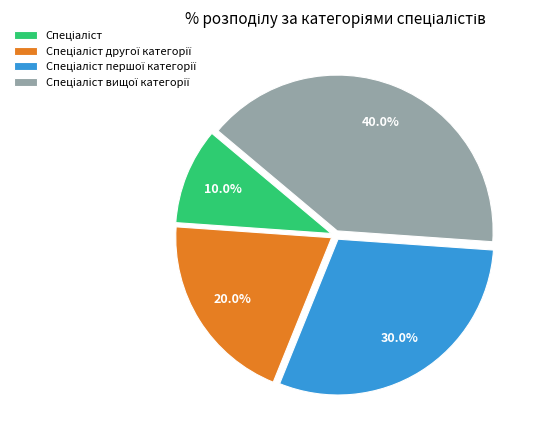

How many slices are in this pie chart?

4